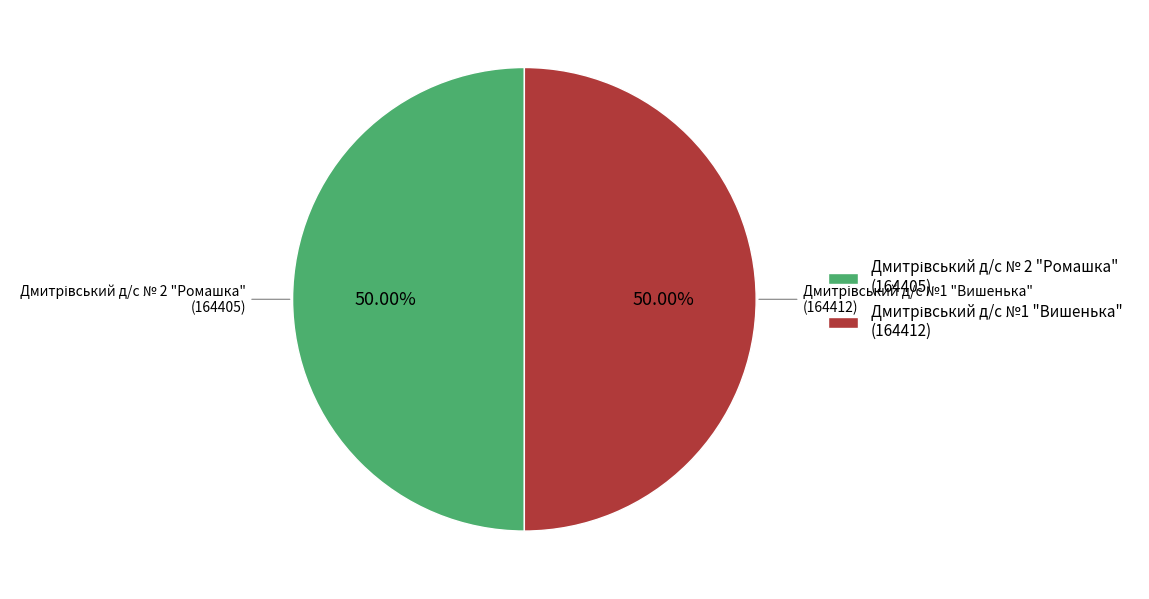

Which category has the biggest portion of the pie?

Дмитрівський д/с №1 "Вишенька"
(164412)